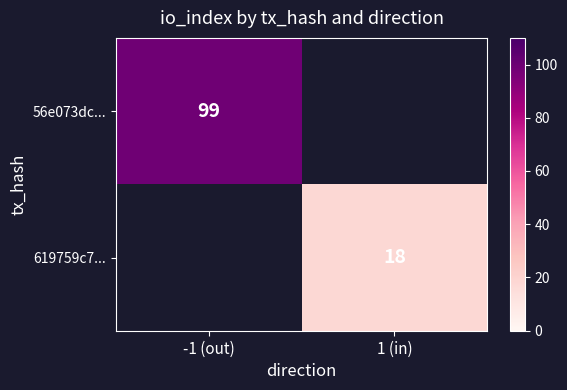

Is it true that 56e073dc... equals 99 at -1 (out)?

True